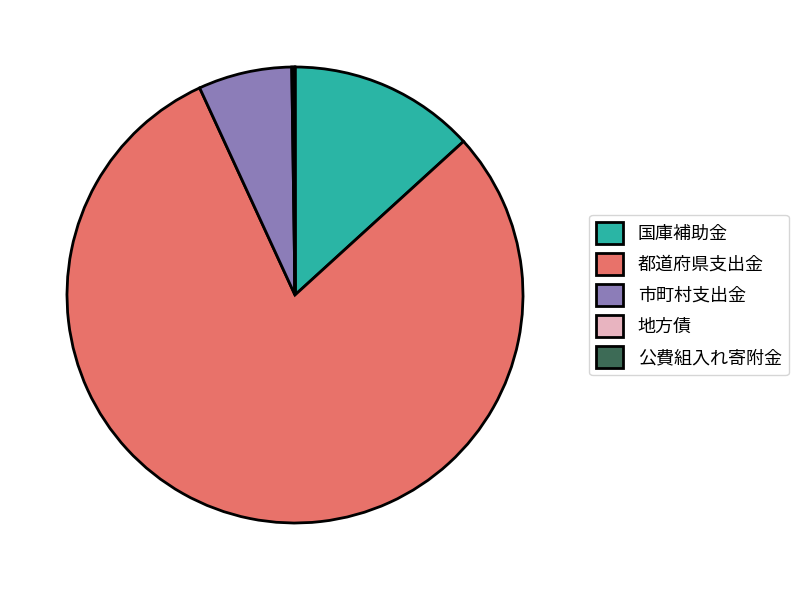

Is it true that 国庫補助金 is 3% of the pie?

False